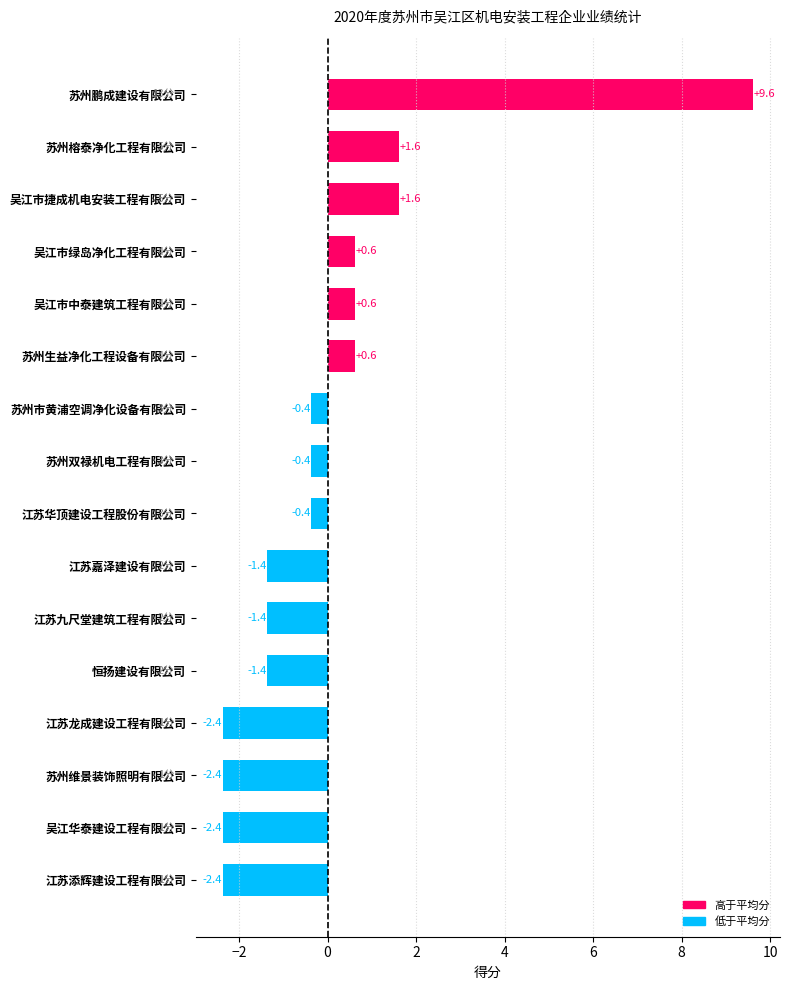

Reading top to bottom, transcribe all the data shown in this chart.

苏州鹏成建设有限公司=9.6	苏州榕泰净化工程有限公司=1.6	吴江市捷成机电安装工程有限公司=1.6	吴江市绿岛净化工程有限公司=0.6	吴江市中泰建筑工程有限公司=0.6	苏州生益净化工程设备有限公司=0.6	苏州市黄浦空调净化设备有限公司=-0.4	苏州双禄机电工程有限公司=-0.4	江苏华顶建设工程股份有限公司=-0.4	江苏嘉泽建设有限公司=-1.4	江苏九尺堂建筑工程有限公司=-1.4	恒扬建设有限公司=-1.4	江苏龙成建设工程有限公司=-2.4	苏州维景装饰照明有限公司=-2.4	吴江华泰建设工程有限公司=-2.4	江苏添辉建设工程有限公司=-2.4